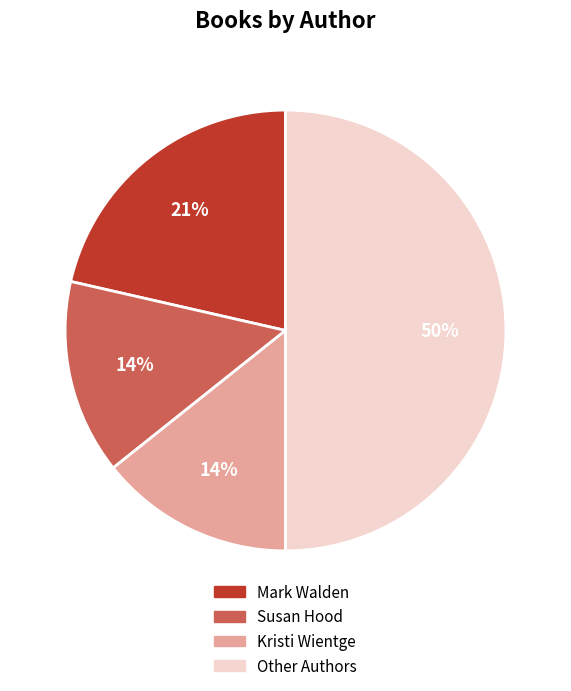

To the nearest percent, what is the average slice percentage?

25%